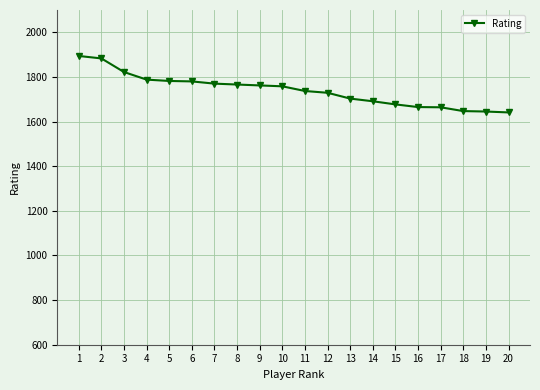

The value at 4 is 1788. True or false?

True